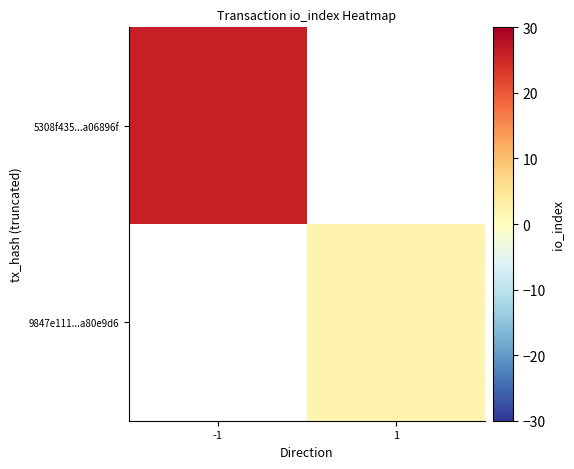

Between 1 and -1, which is larger?

-1